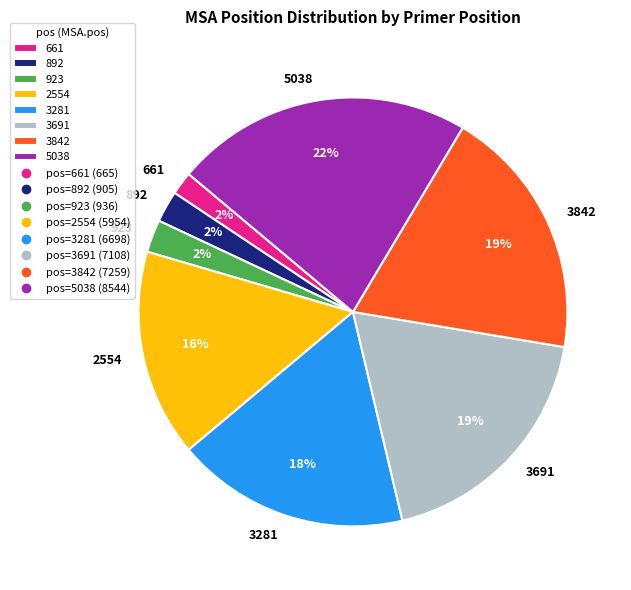

Is it true that 3842 is 19% of the pie?

True